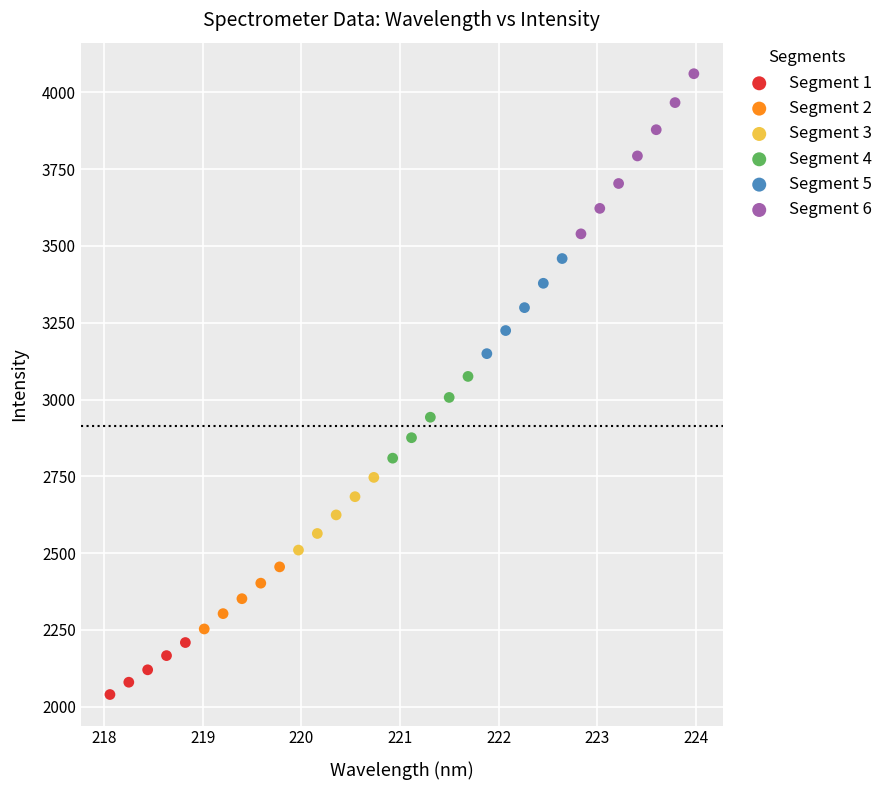

What are all the series names shown in the legend?

Segment 1, Segment 2, Segment 3, Segment 4, Segment 5, Segment 6